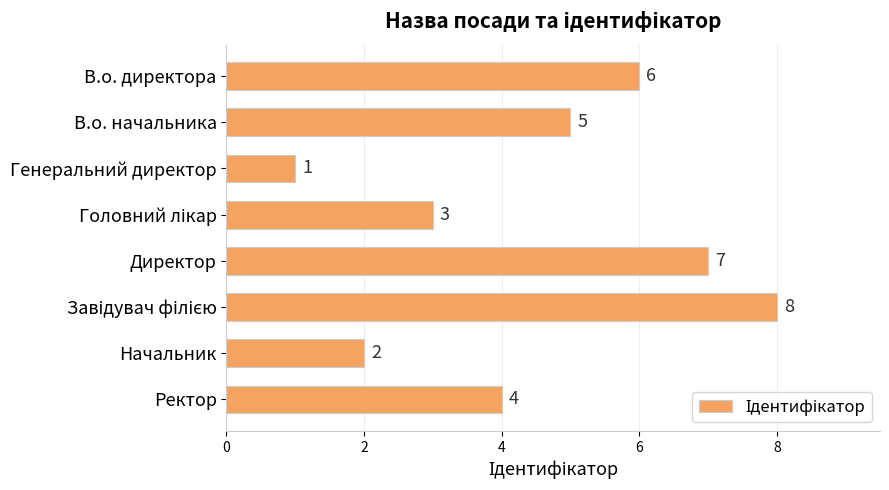

Are the bars grouped side by side (vs. stacked)?

No